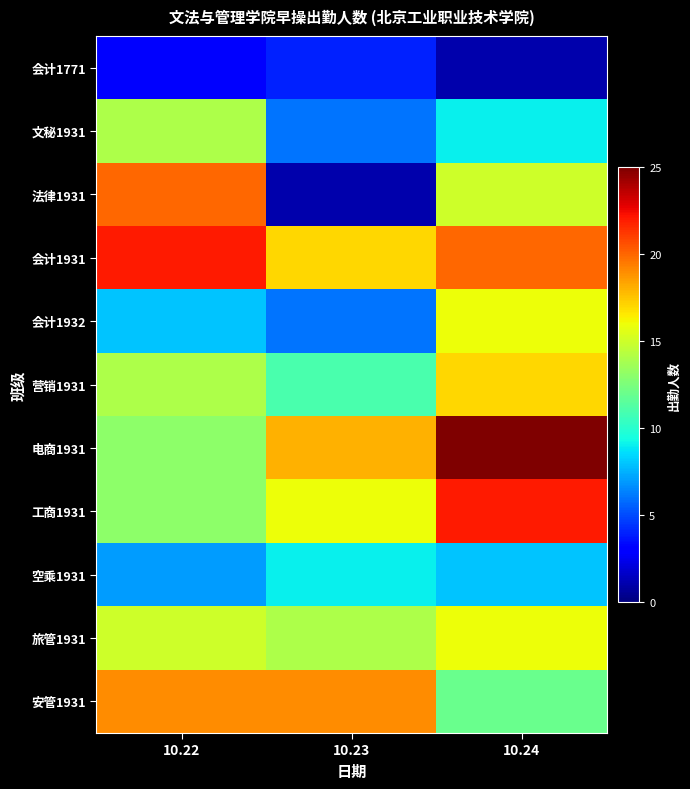

Between 10.22 and 10.24, which series saw the biggest shift?

电商1931